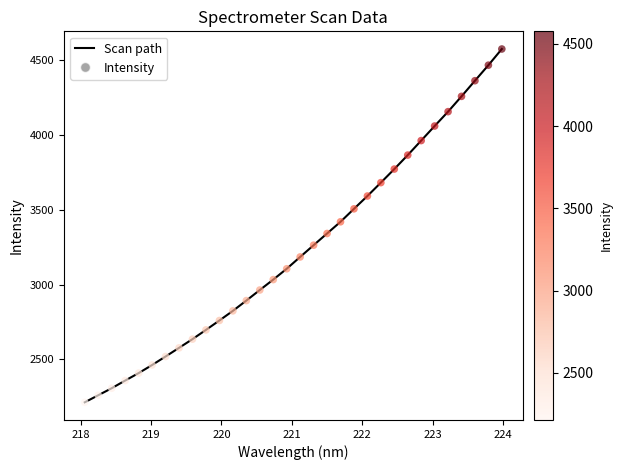

What is the difference between the maximum and minimum values?

2364.1